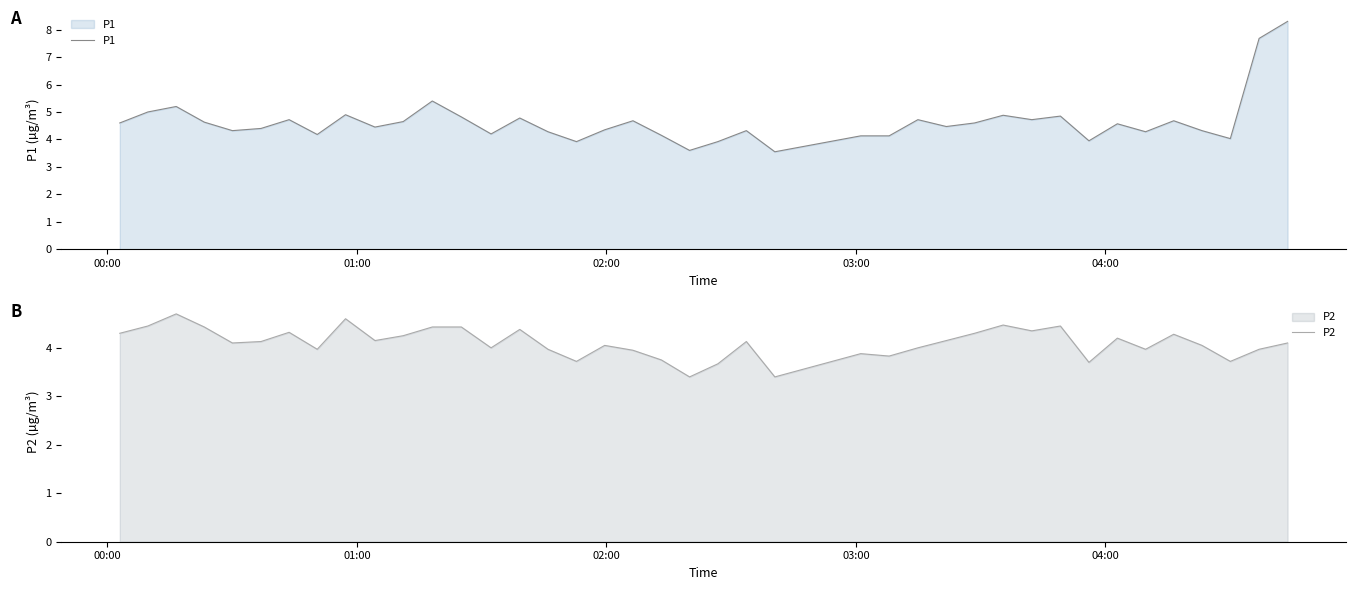

What is the lowest value of the P2 series?

3.4